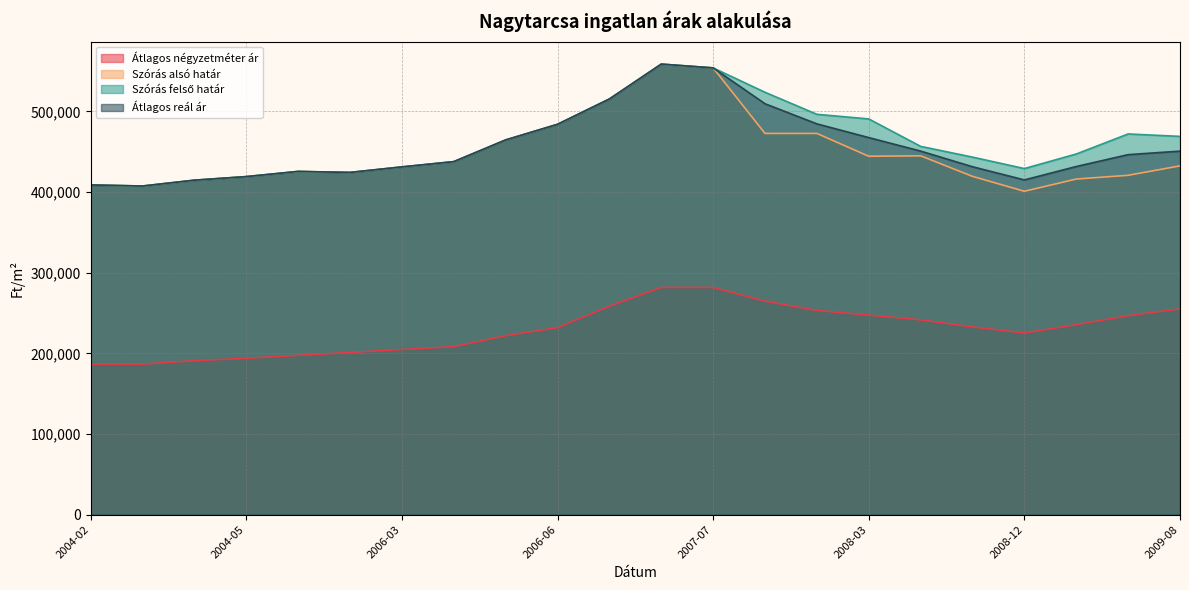

Which label corresponds to the smallest value in the chart?

2004-02